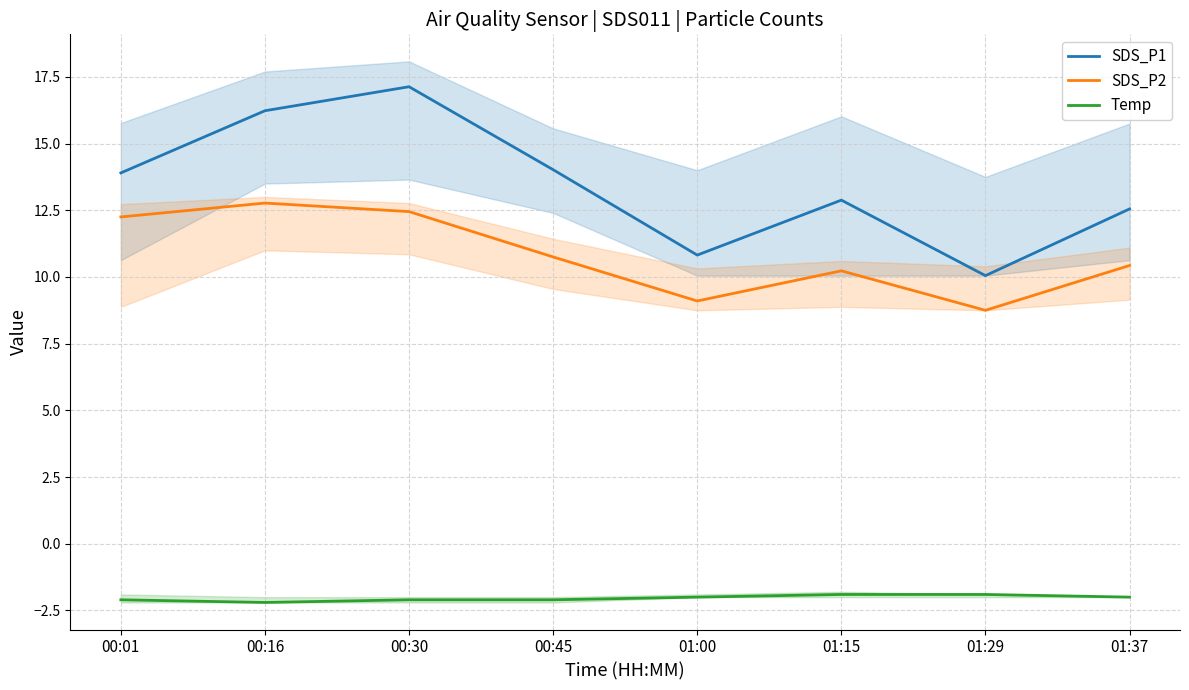

What is the approximate value of SDS_P2 at 01:15?

10.2